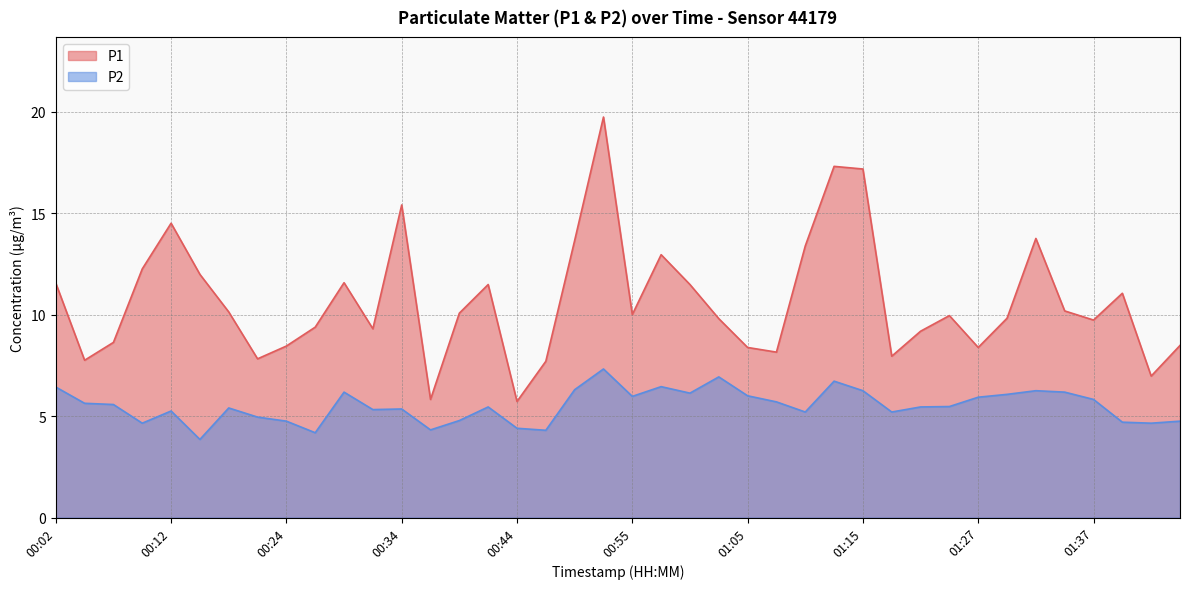

Is it true that P2 equals 6.5 at 00:57?

True